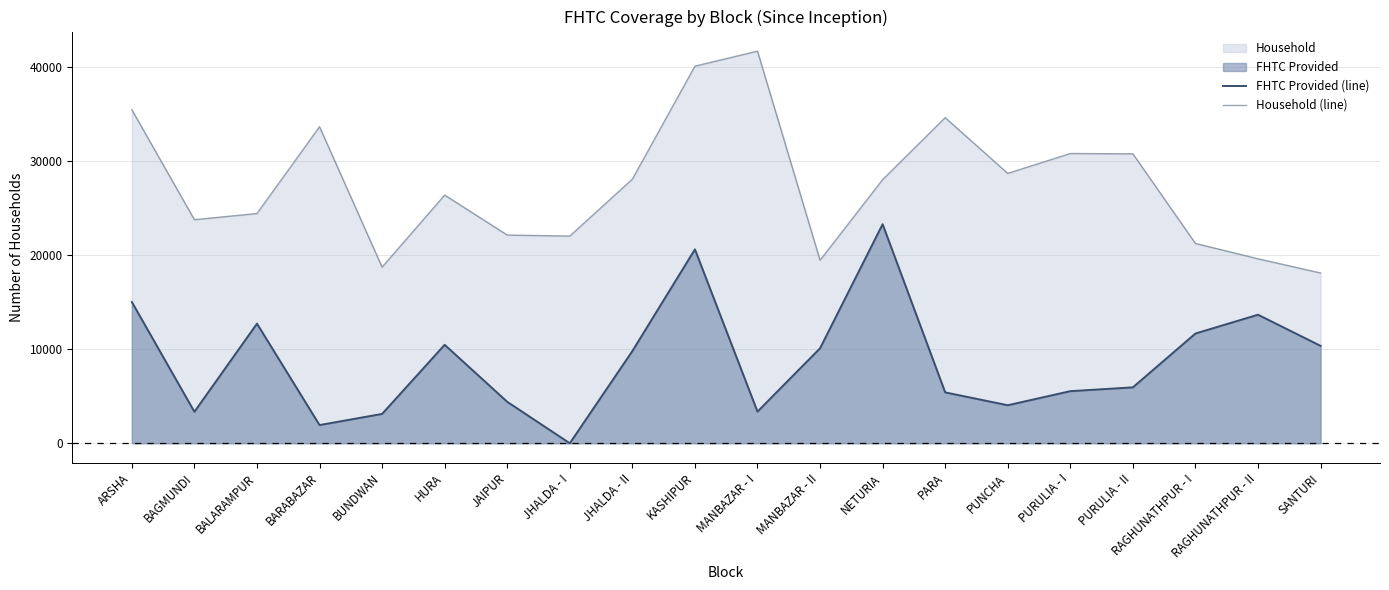

What is the sum of the FHTC Provided (line) values at JAIPUR and RAGHUNATHPUR - I?

16074